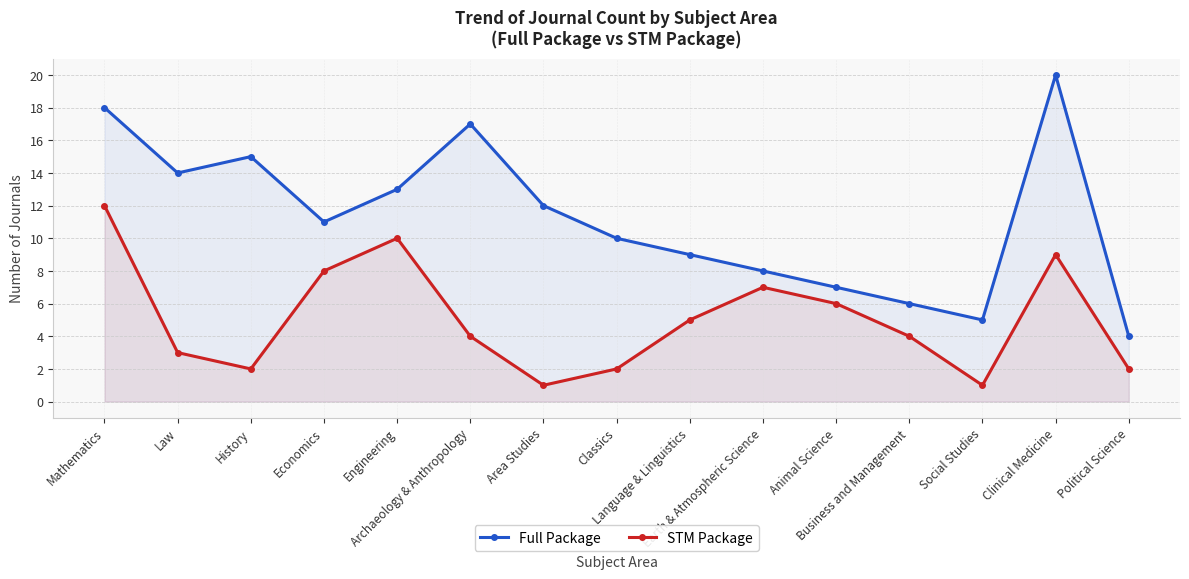

What is the approximate value of Full Package at Mathematics?

18